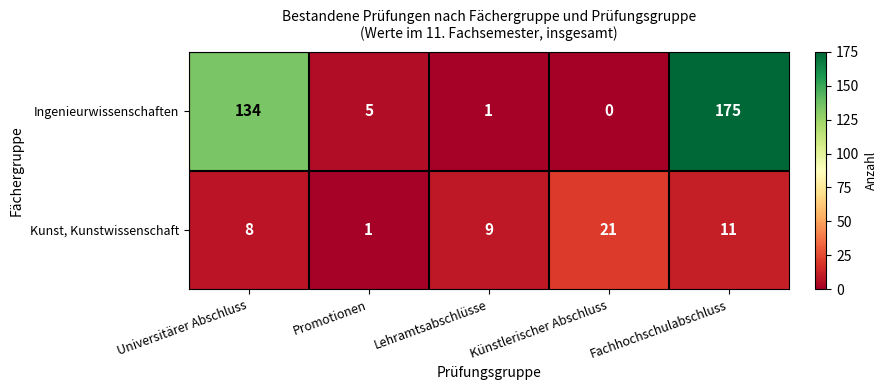

What is the total value across all series at Fachhochschulabschluss?

186